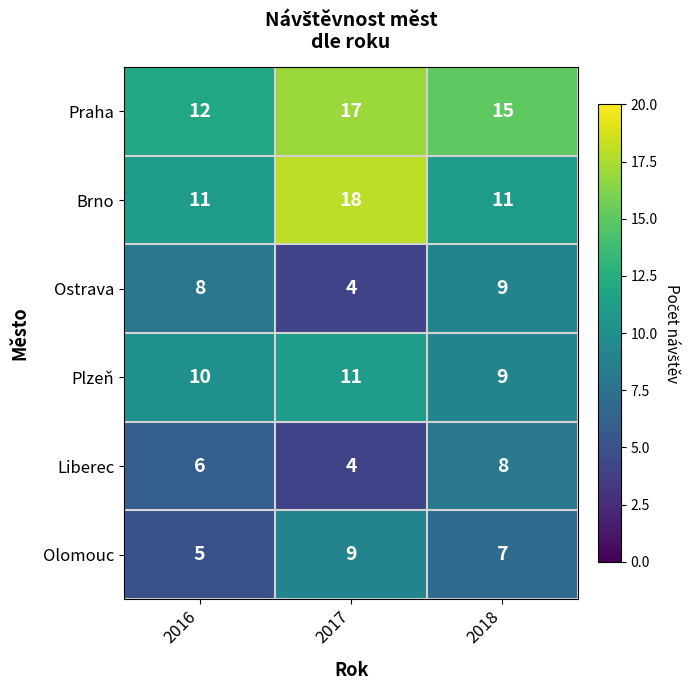

Between 2016 and 2018, which series saw the biggest shift?

Praha